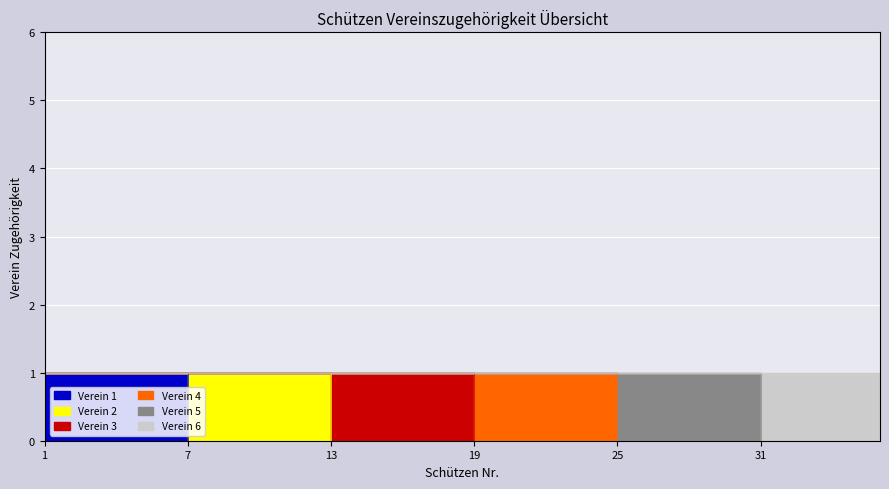

What is the difference between the highest and lowest values at 13?

1